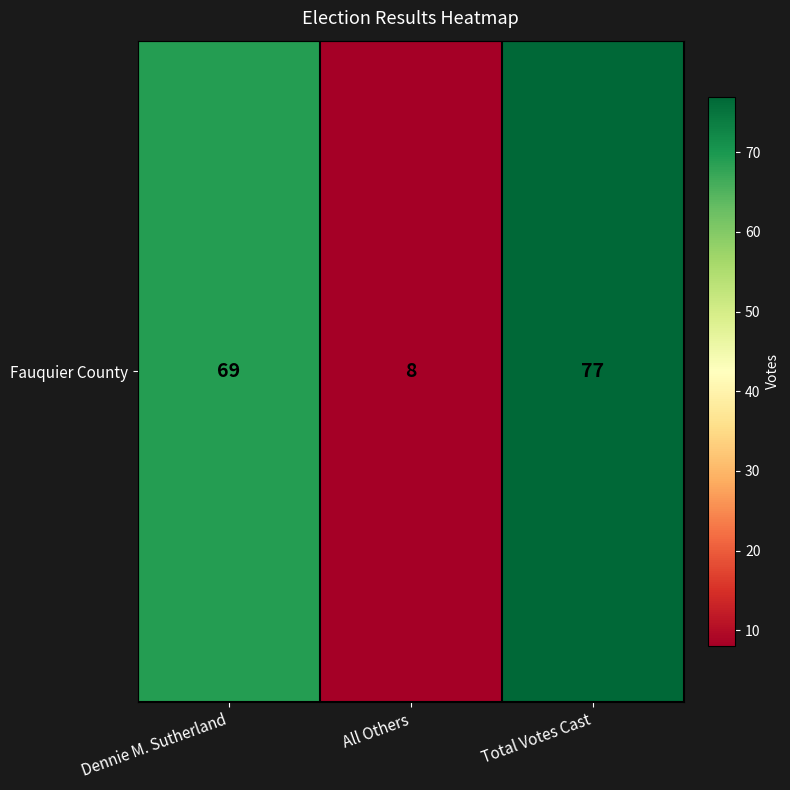

Which has a higher value, All Others or Dennie M. Sutherland?

Dennie M. Sutherland